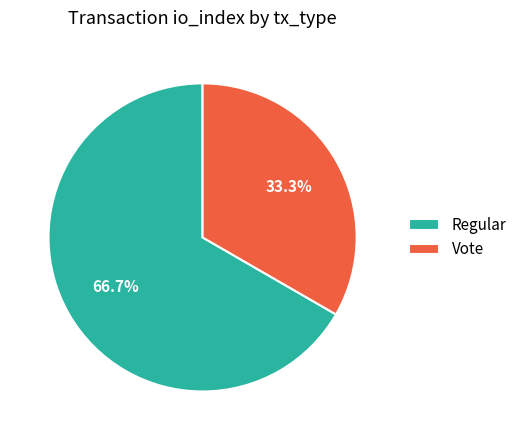

How many slices are in this pie chart?

2